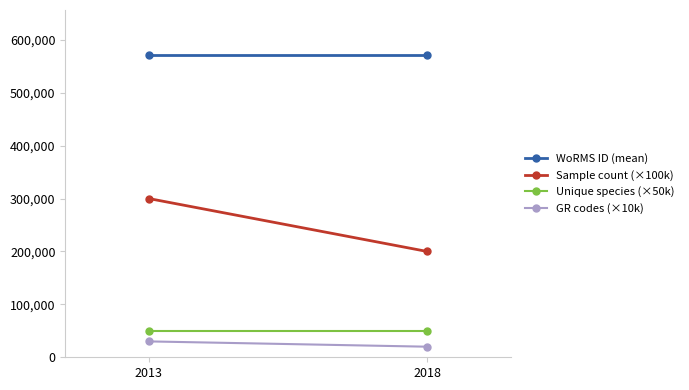

Which category has the highest value in the Sample count (×100k) series?

2013